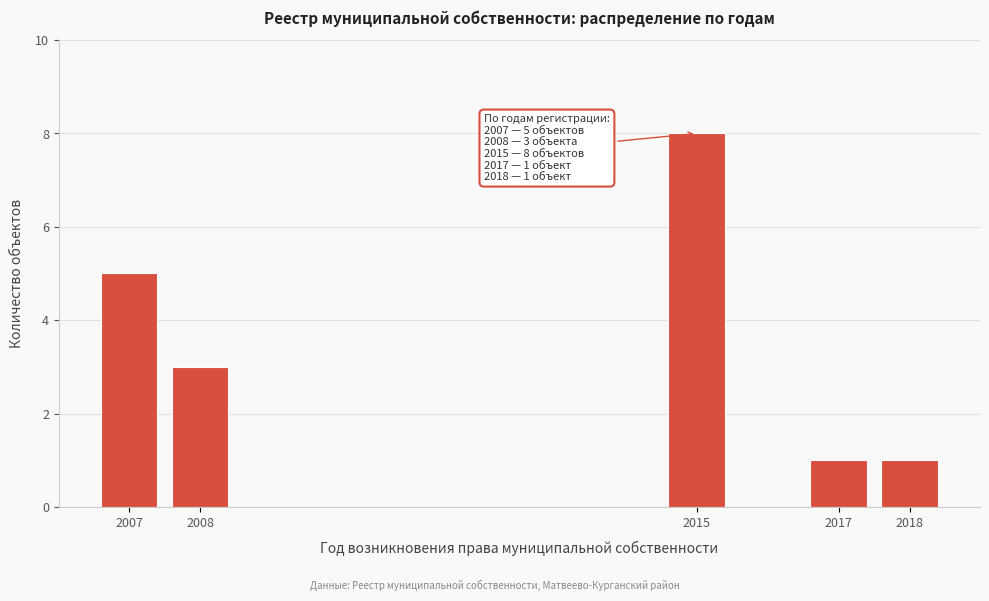

Reading left to right, transcribe all the data shown in this chart.

2007=5	2008=3	2015=8	2017=1	2018=1